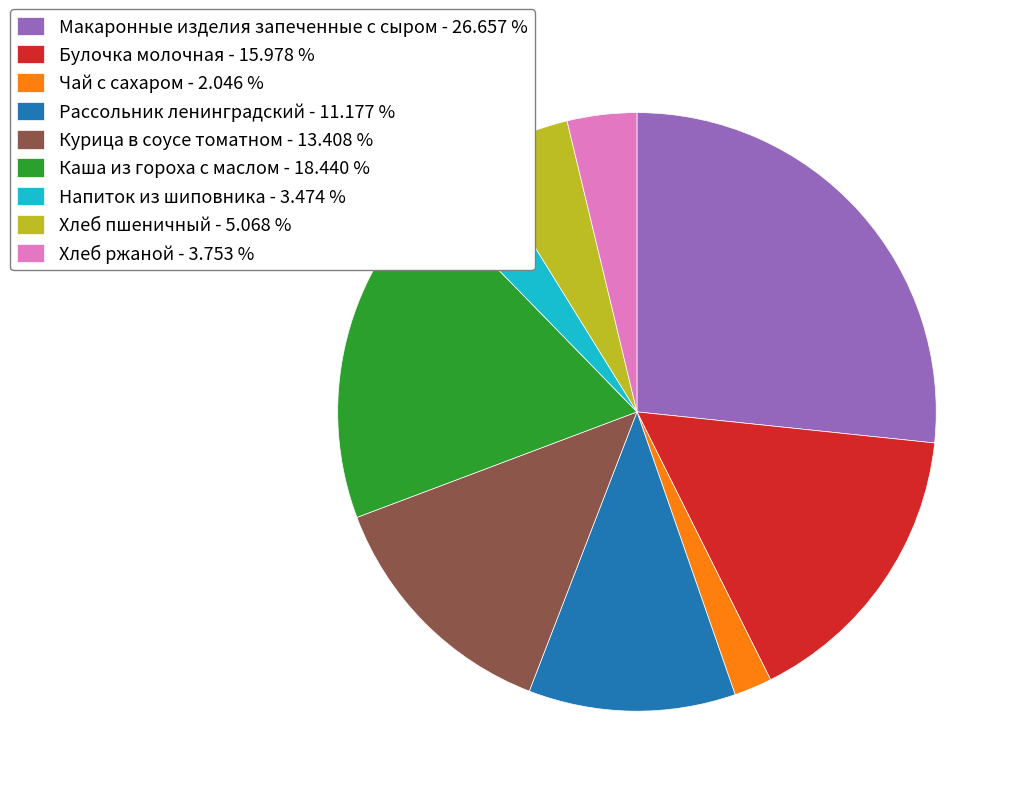

Which slice is the largest?

Макаронные изделия запеченные с сыром